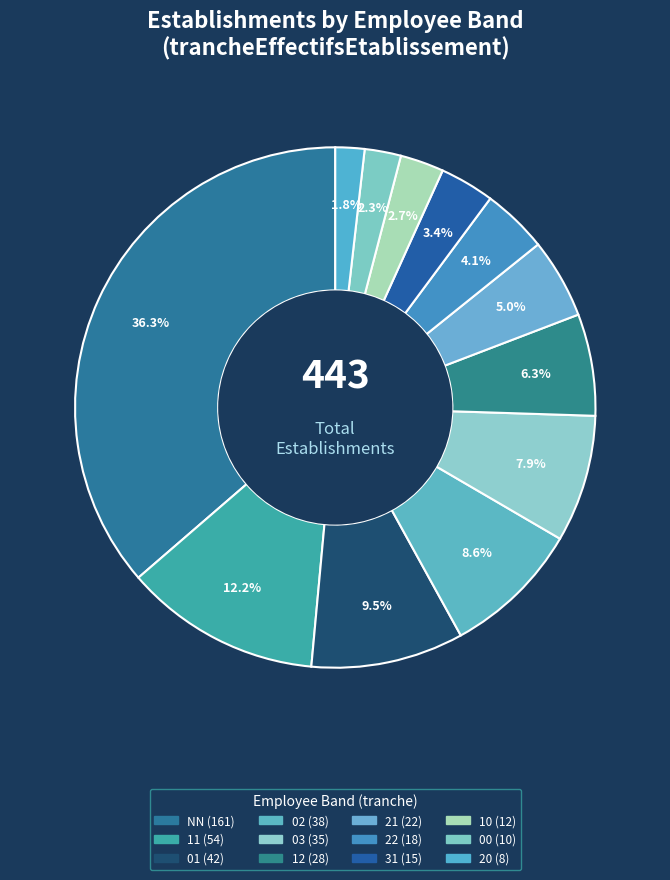

How many slices are in this pie chart?

12